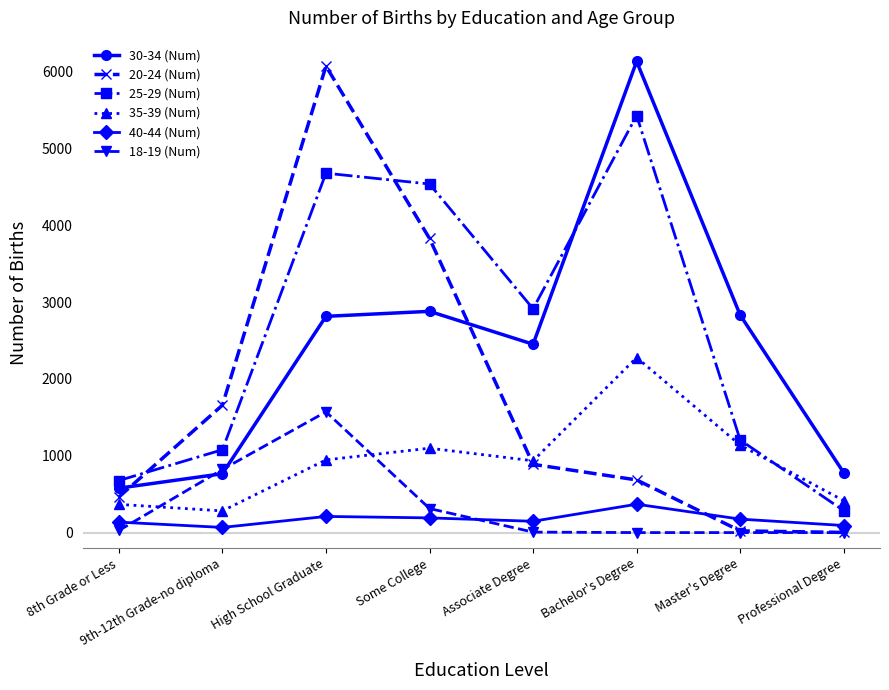

What is the maximum value shown in the chart?

6131